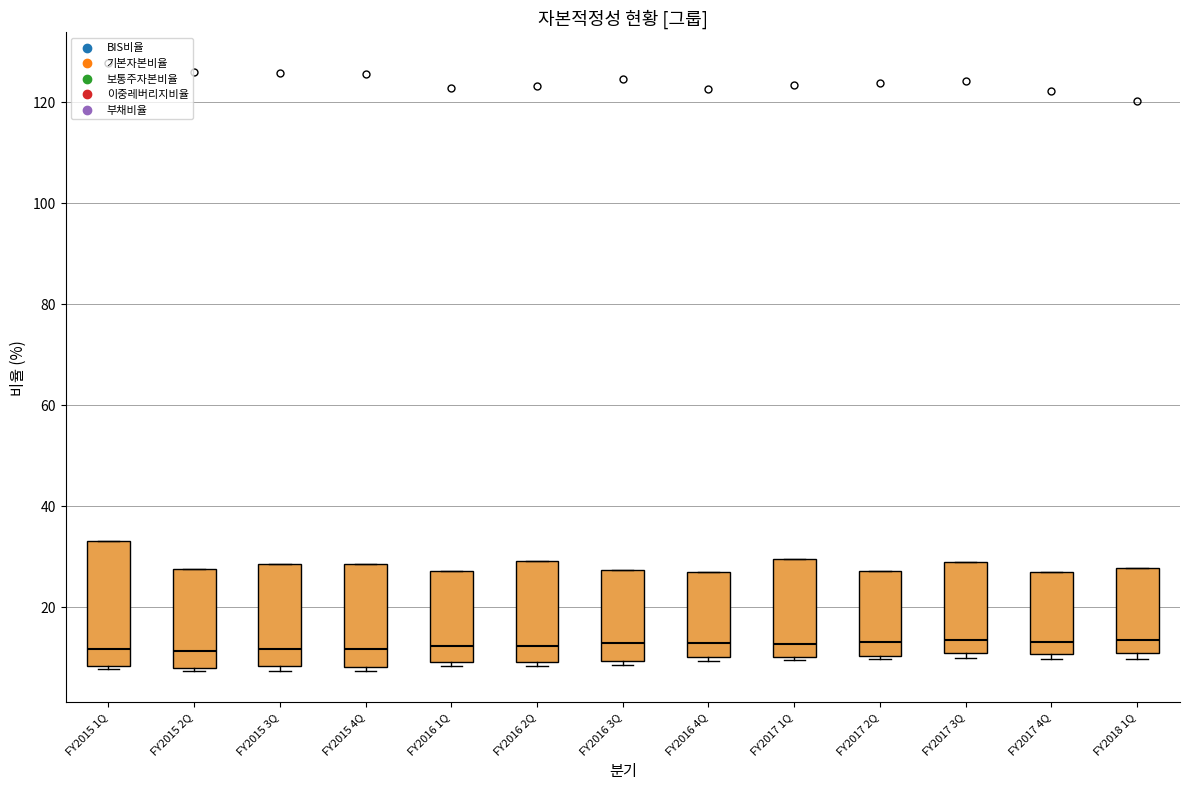

Where does the median line of the box for FY2016 4Q sit on the y-axis? The values are not printed on the chart, so give them approximately, as read against the axis.

12